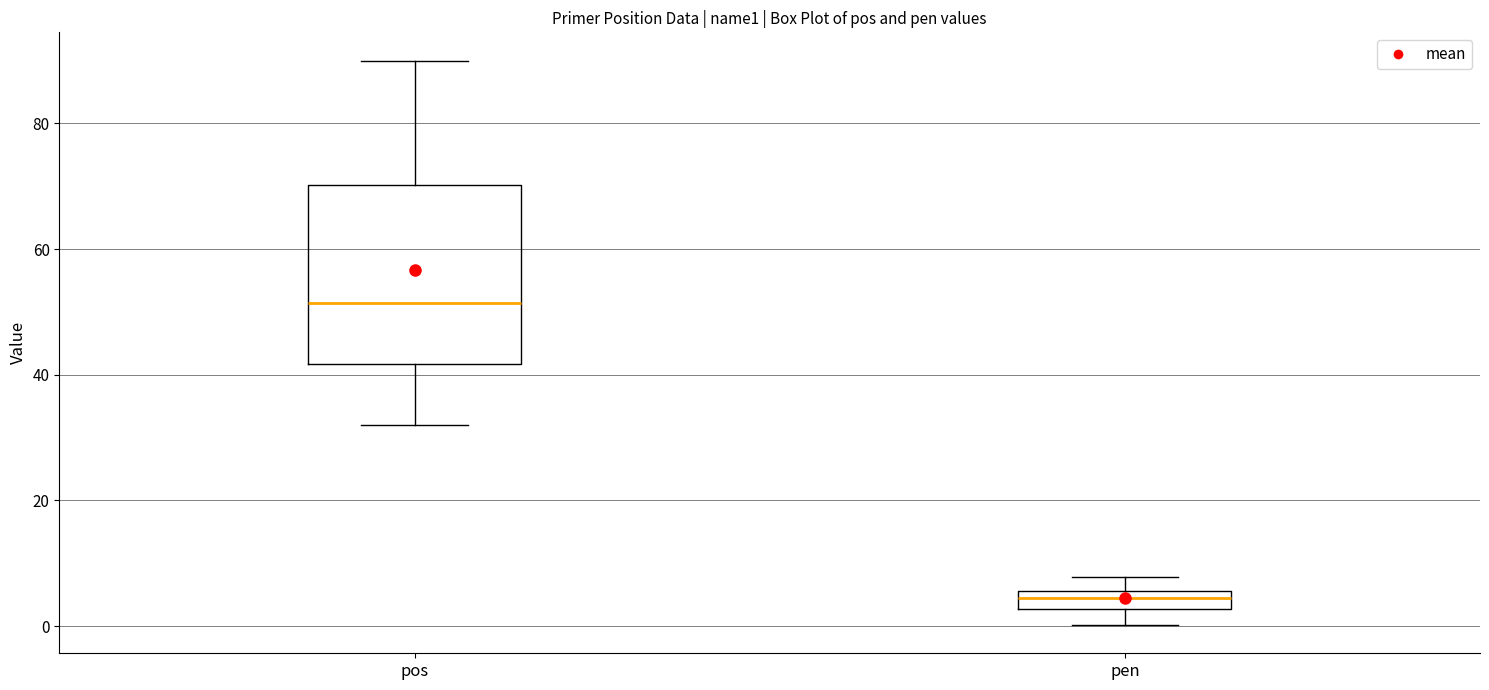

Where is the upper edge of the box for pen on the y-axis? The values are not printed on the chart, so give them approximately, as read against the axis.

6